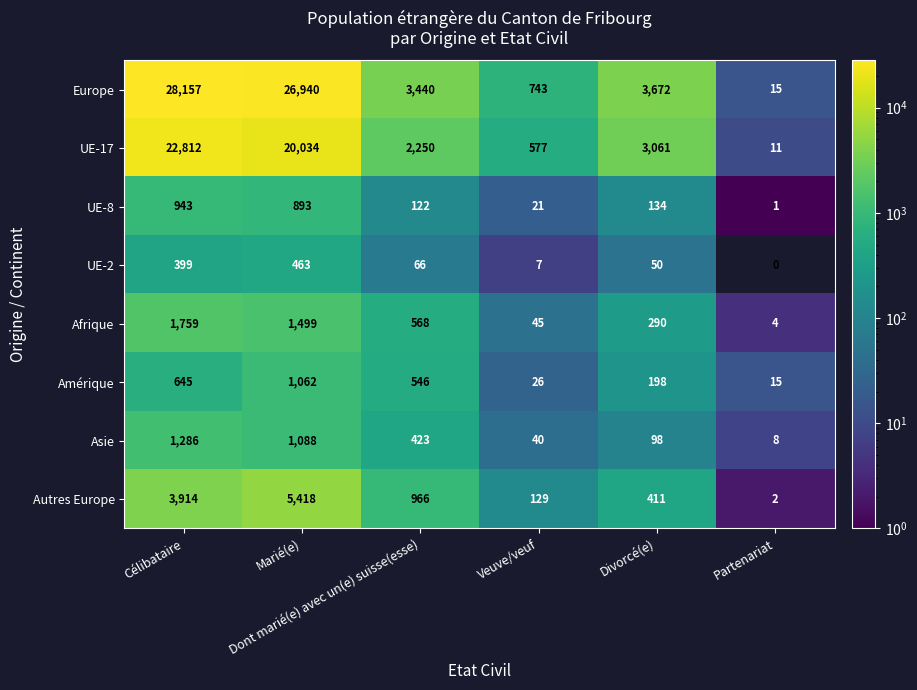

Which series has the largest total across all categories?

Europe